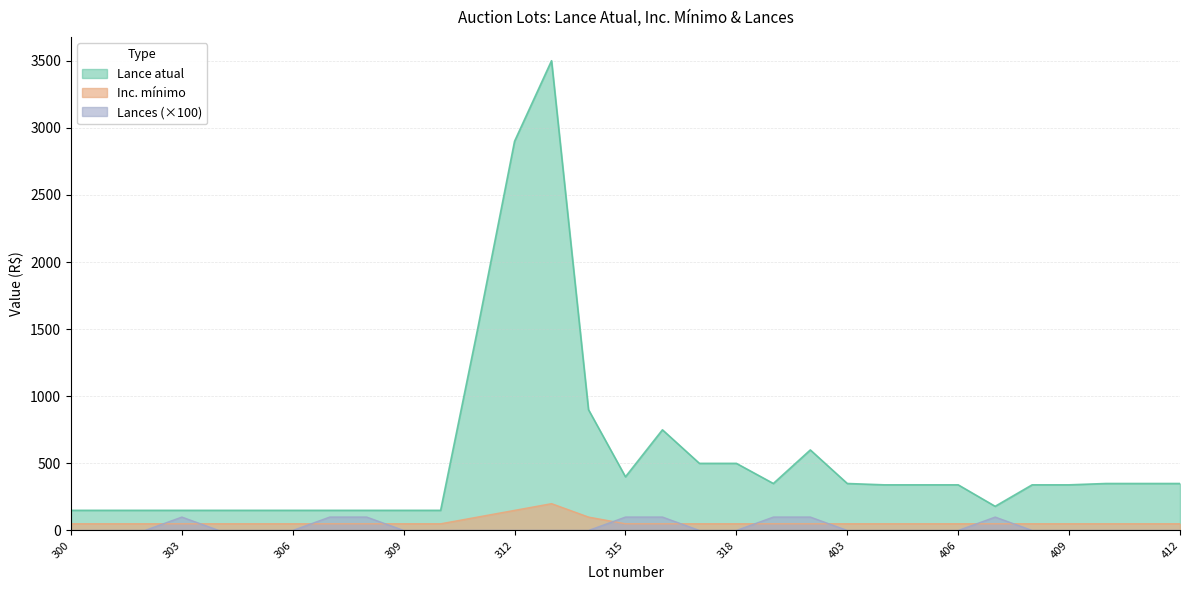

What is the difference between the second highest and minimum values in the Inc. minimo series?

100